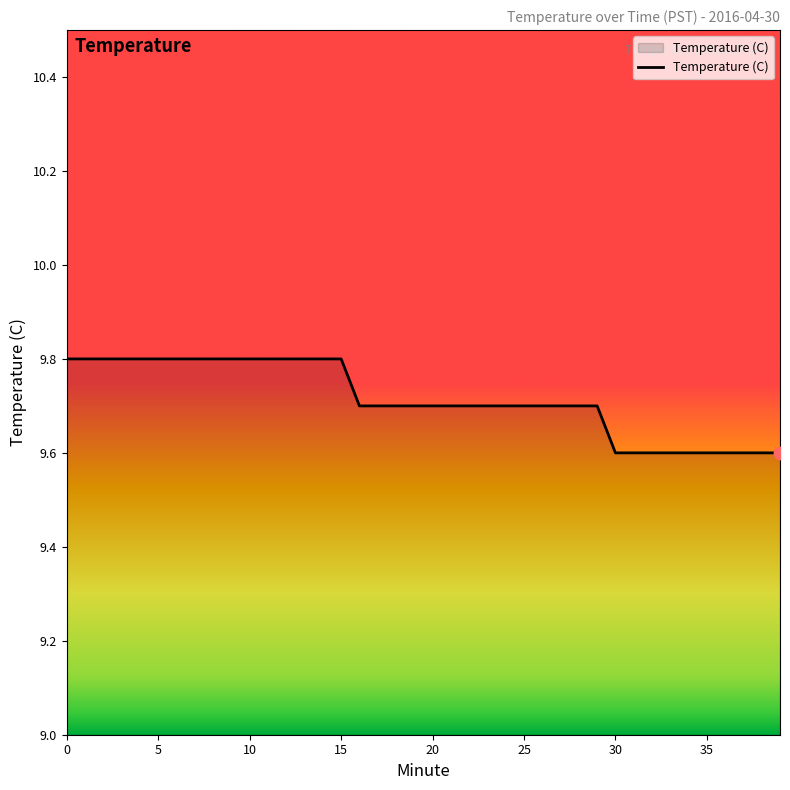

What is the minimum value shown in the chart?

9.6